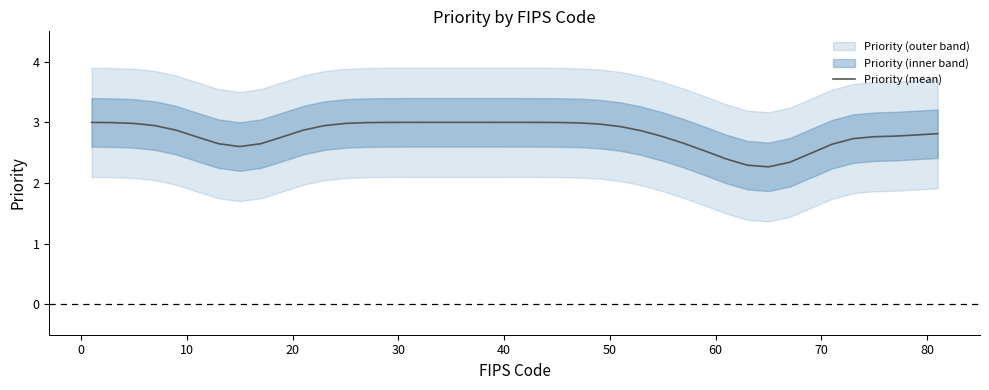

What is the lowest value of the Priority (mean) series?

2.3